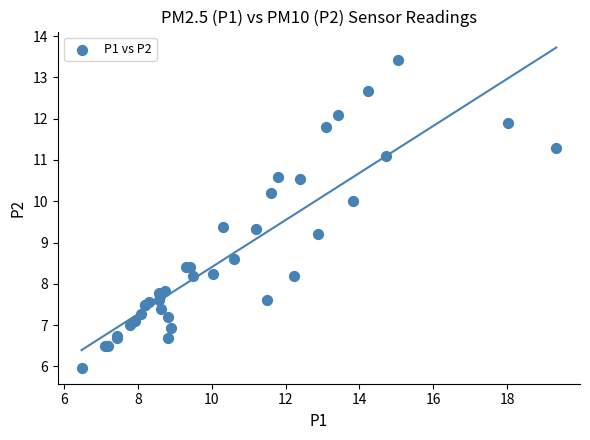

What Y value in the scatter plot is closest to 9?

9.2